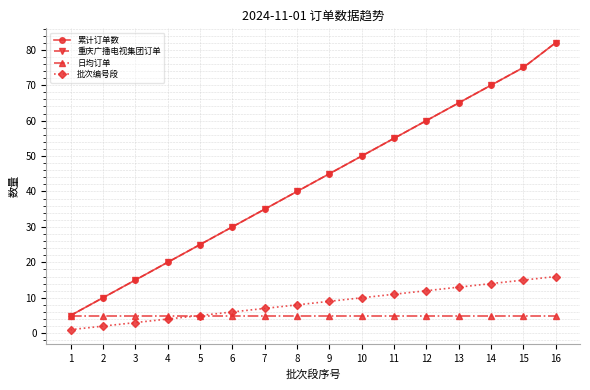

Rank the series by their maximum value, from highest to lowest.

累计订单数, 重庆广播电视集团订单, 批次编号段, 日均订单